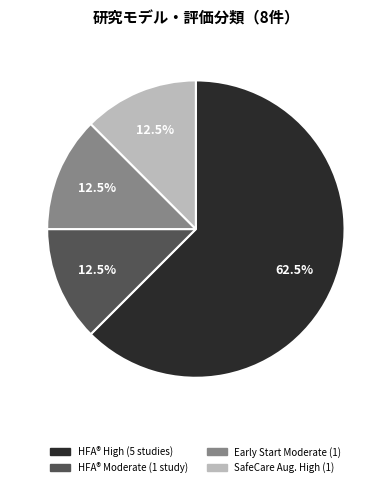

Approximately how many times larger is the value at Early Start Moderate (1) compared to HFA® Moderate (1 study)?

1.0